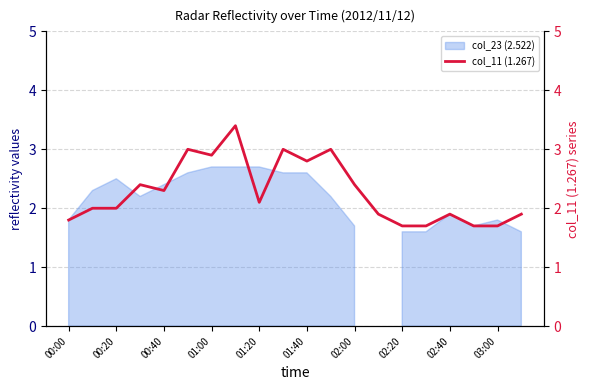

Is it true that the value at 00:00 is 1.8?

True